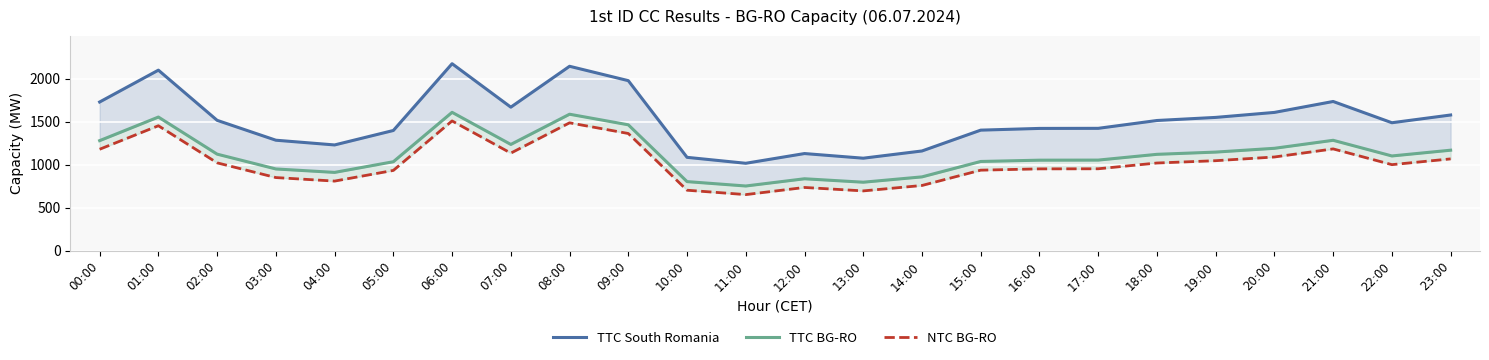

How many lines are shown in the chart?

3